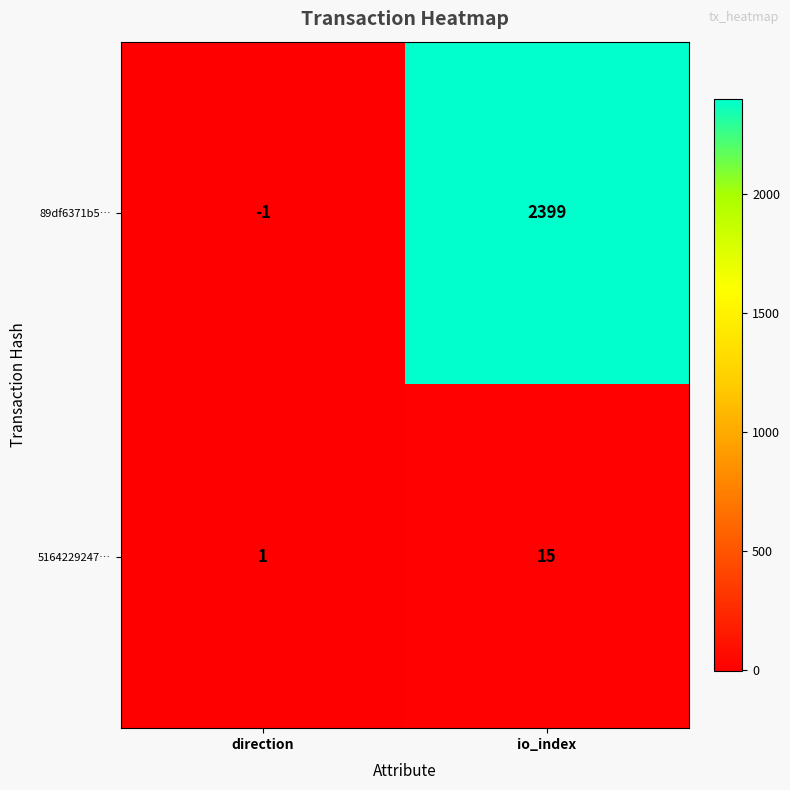

Which category has the lowest value in the 89df6371b5… series?

direction